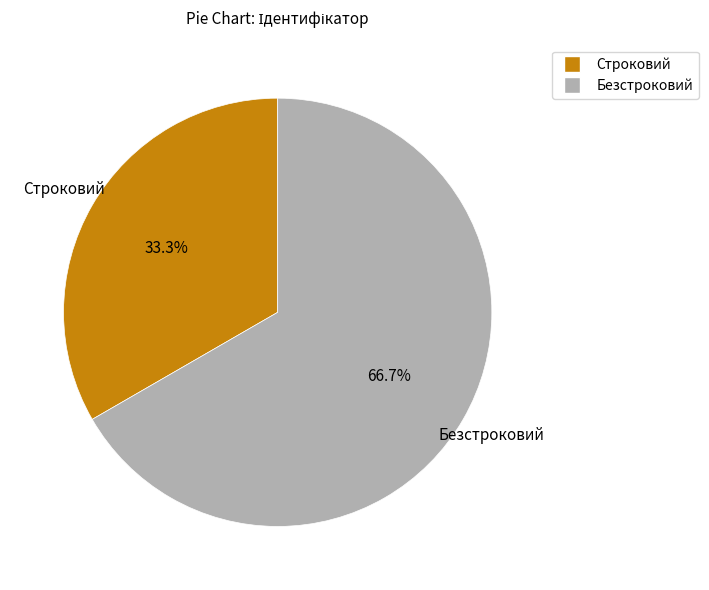

Approximately how many times larger is the value at Безстроковий compared to Строковий?

2.0